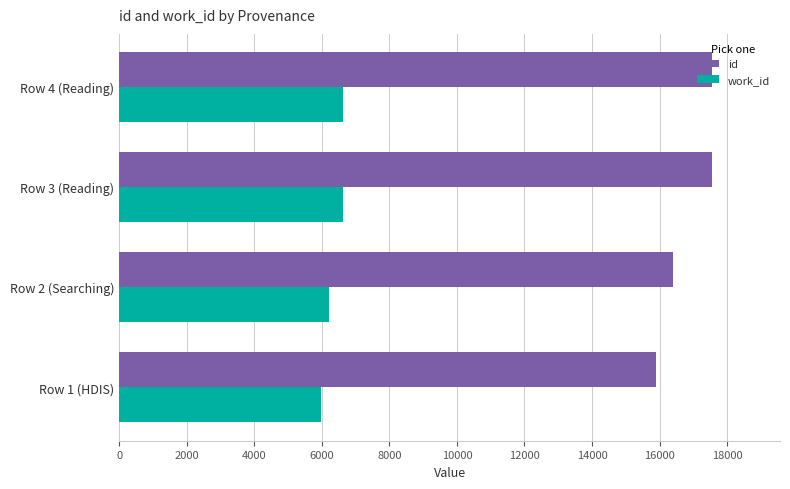

What is the greatest value displayed?

17569